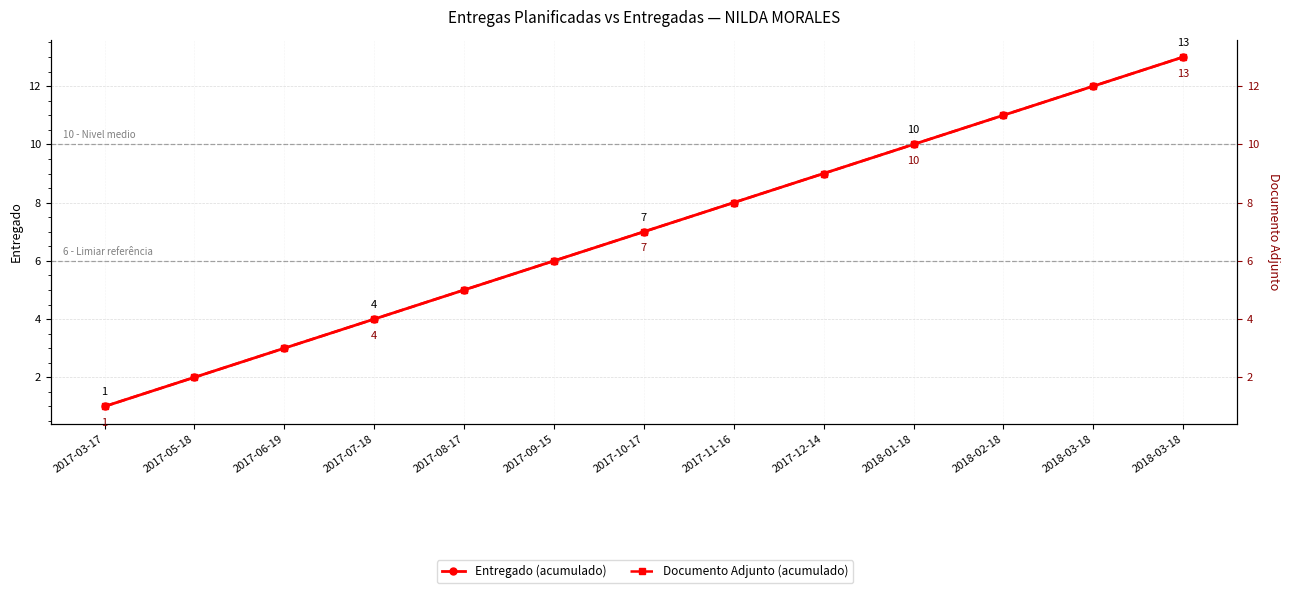

What is the sum of the Entregado (acumulado) values at 2018-01-18 and 2017-08-17?

15